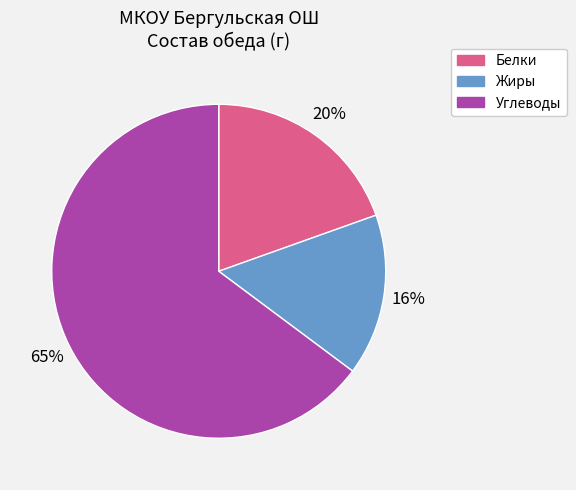

True or false: Жиры accounts for 16% of the total.

True